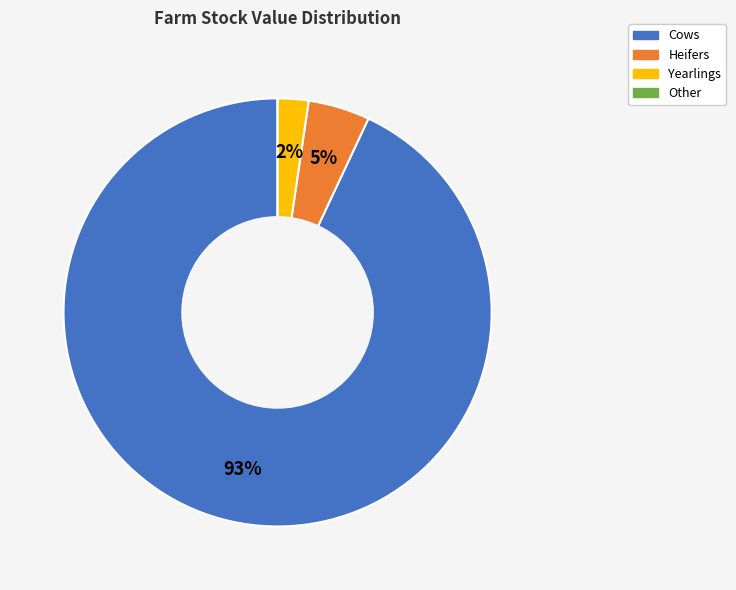

To the nearest percent, what is the combined percentage of Yearlings and Cows?

95%